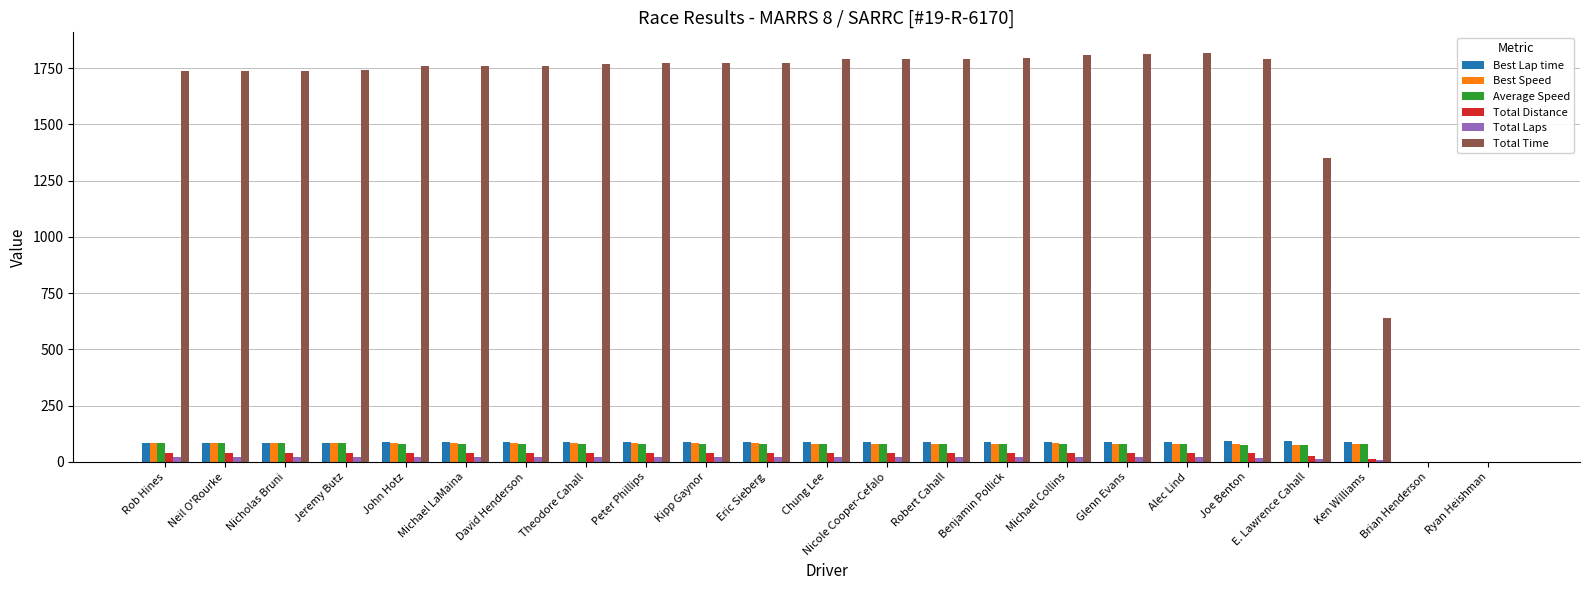

The value of Best Speed at David Henderson is 82.9. True or false?

True